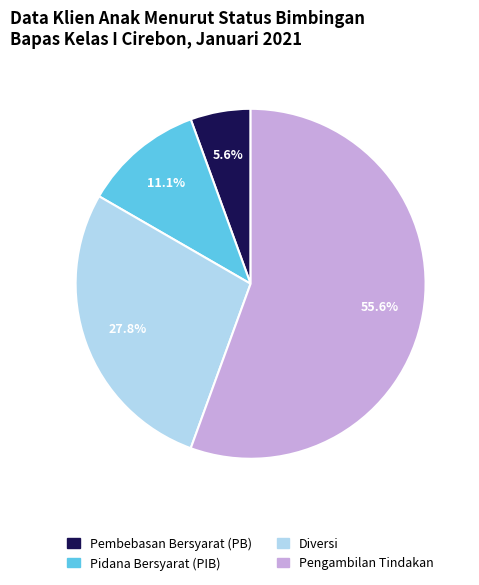

Rank the categories by value from lowest to highest.

Pembebasan Bersyarat (PB), Pidana Bersyarat (PIB), Diversi, Pengambilan Tindakan